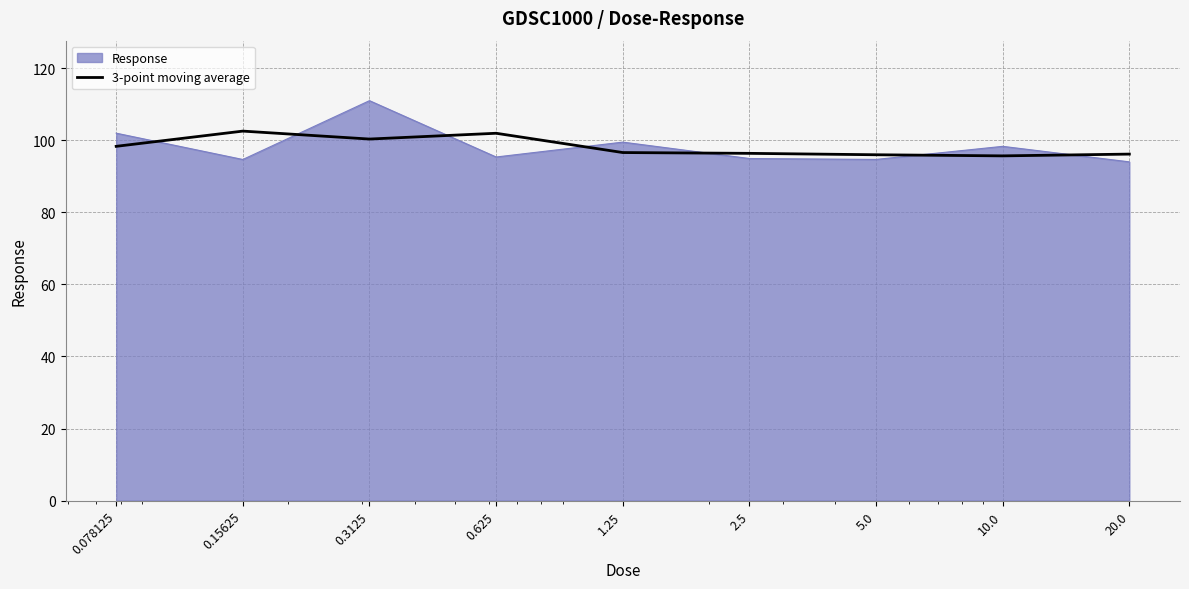

Which series has the widest spread of values?

Response